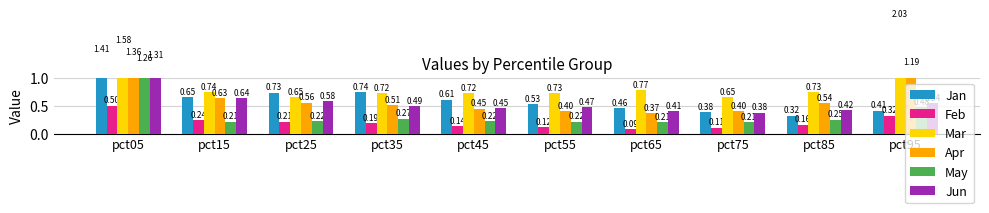

Which category has the lowest value in the May series?

pct75